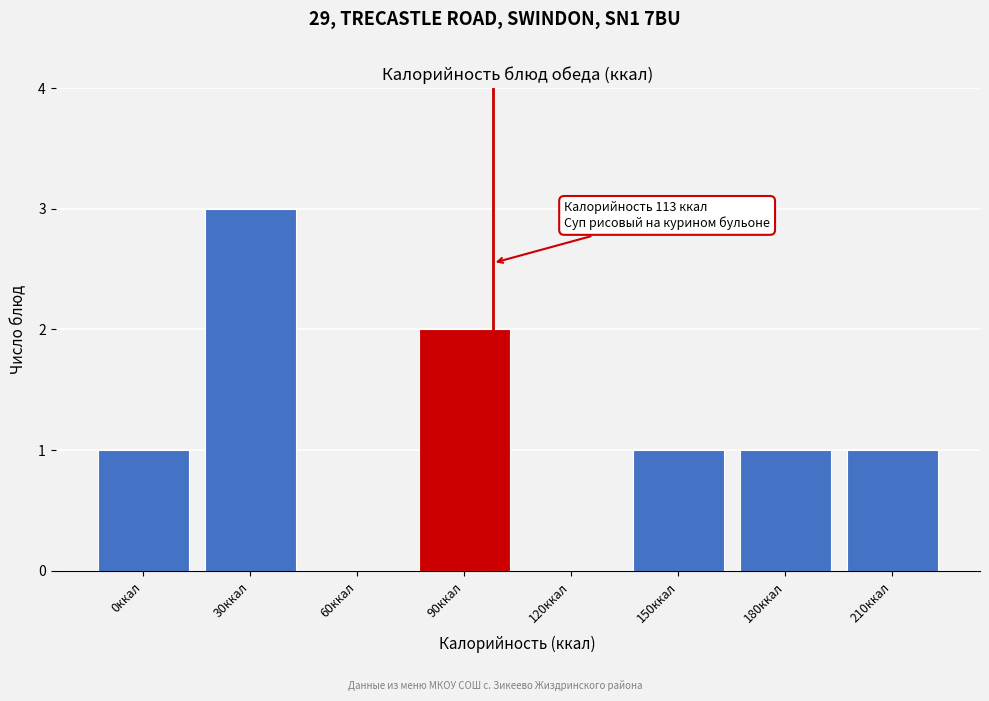

Reading left to right, transcribe all the data shown in this chart.

0ккал=1	30ккал=3	60ккал=0	90ккал=2	120ккал=0	150ккал=1	180ккал=1	210ккал=1